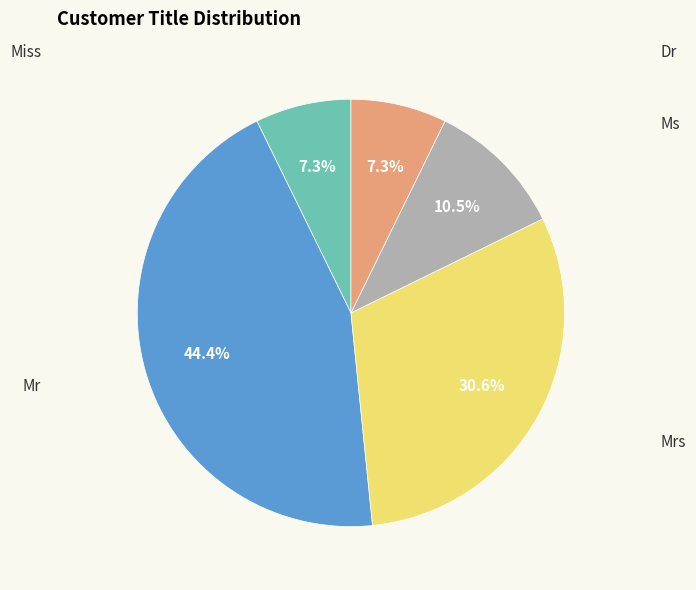

Is there a majority slice in this chart?

No